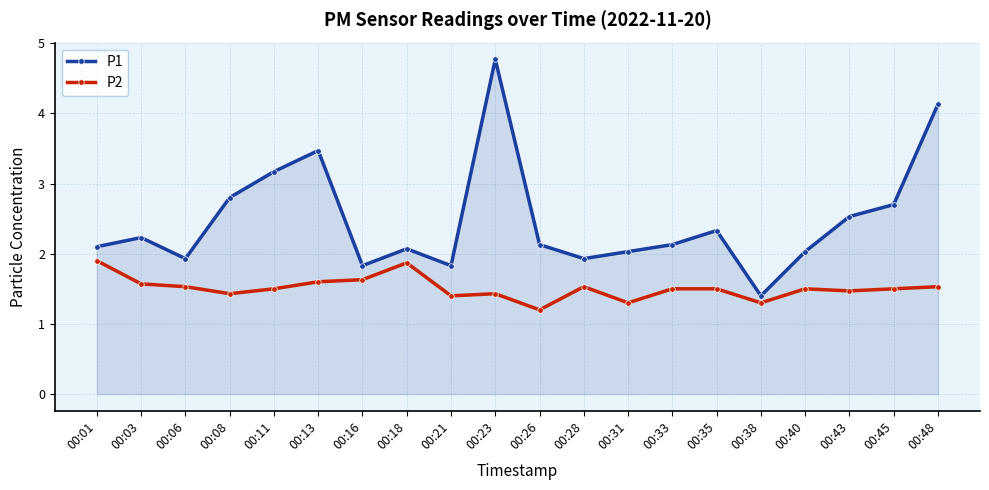

How many interior local peaks does the P1 series have?

5